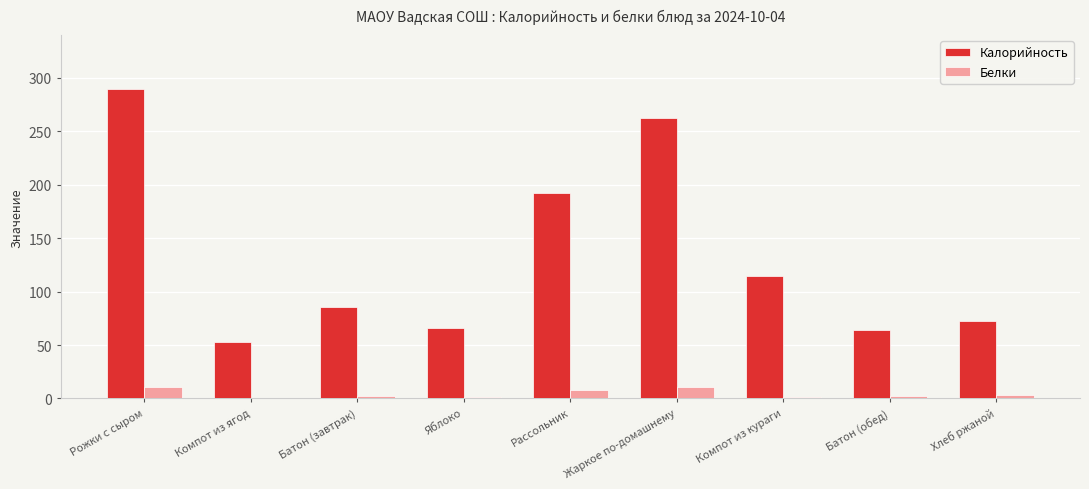

The Калорийность series shows 104.8 at Яблоко. True or false?

False